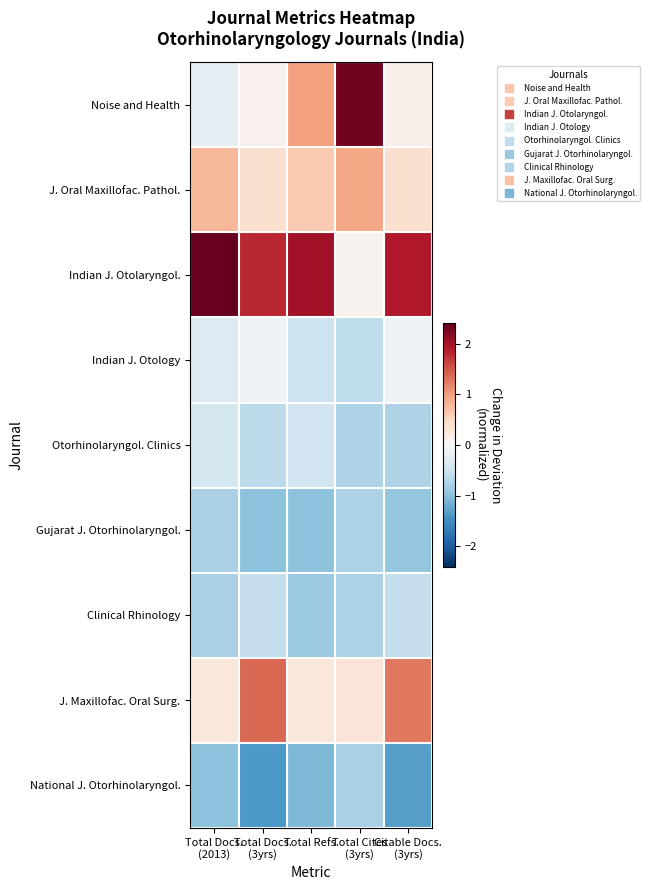

Rank the series at Total Docs. (3yrs) from lowest to highest value.

National J. Otorhinolaryngol., Gujarat J. Otorhinolaryngol., Otorhinolaryngol. Clinics, Clinical Rhinology, Indian J. Otology, Noise and Health, J. Oral Maxillofac. Pathol., J. Maxillofac. Oral Surg., Indian J. Otolaryngol.